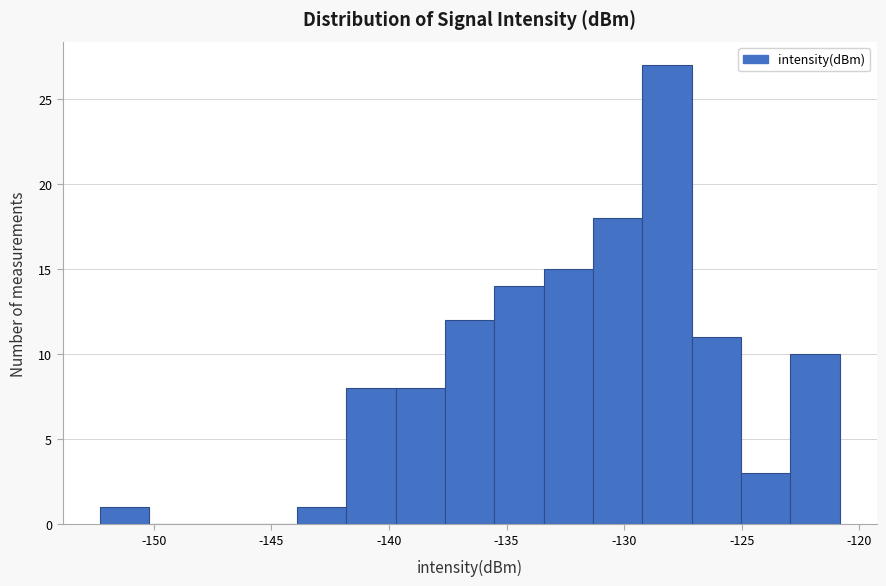

Reading left to right, transcribe this chart: for each bar, give the range it covers on the x-axis and its height. Neither the bar edges nor the heights are printed on the chart, so give them approximately, as read against the axes.

-152.5 to -150.0: 1
-150.0 to -148.0: 0
-148.0 to -146.0: 0
-146.0 to -144.0: 0
-144.0 to -142.0: 1
-142.0 to -139.5: 8
-139.5 to -137.5: 8
-137.5 to -135.5: 12
-135.5 to -133.5: 14
-133.5 to -131.5: 15
-131.5 to -129.0: 18
-129.0 to -127.0: 27
-127.0 to -125.0: 11
-125.0 to -123.0: 3
-123.0 to -121.0: 10